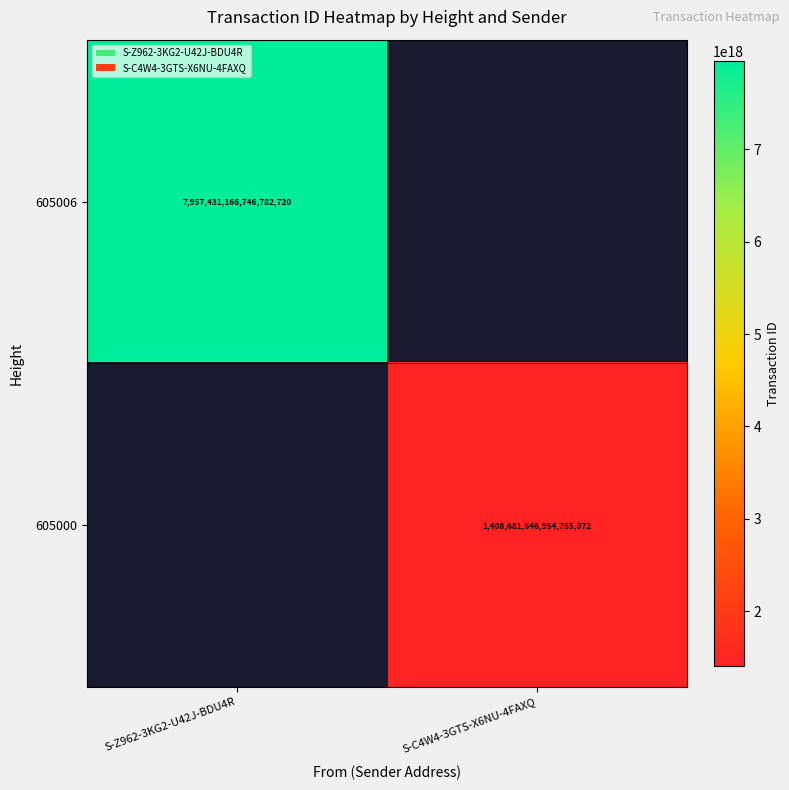

Which label corresponds to the largest value in the chart?

S-Z962-3KG2-U42J-BDU4R